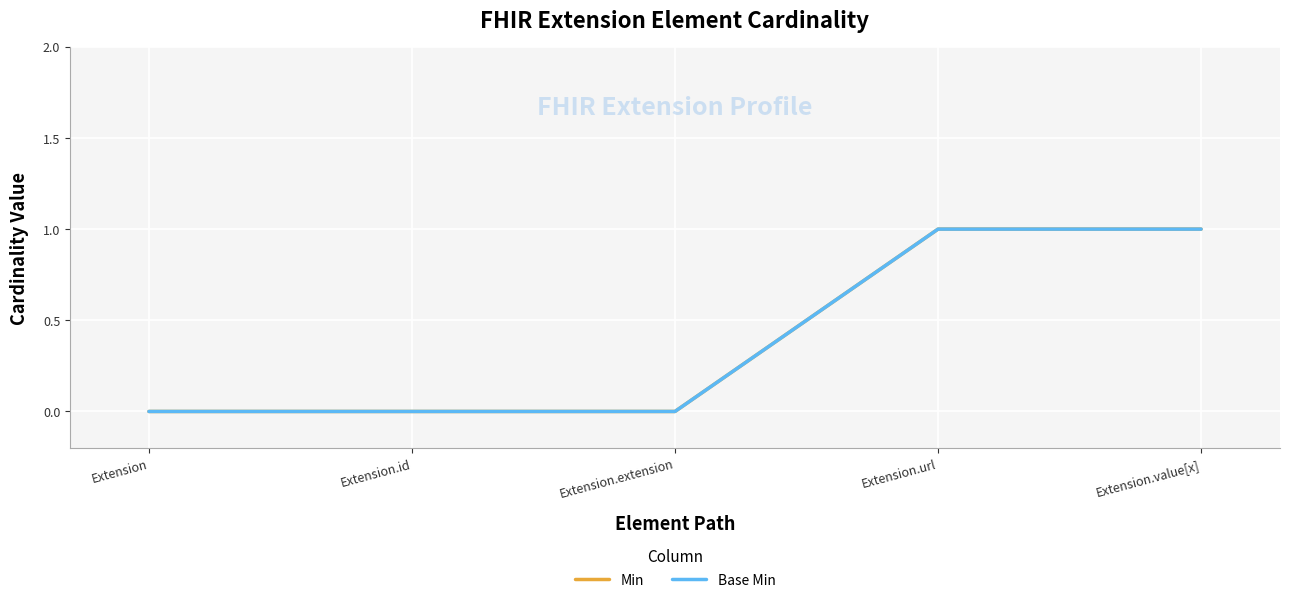

Does the chart display data point markers on the line(s)?

No